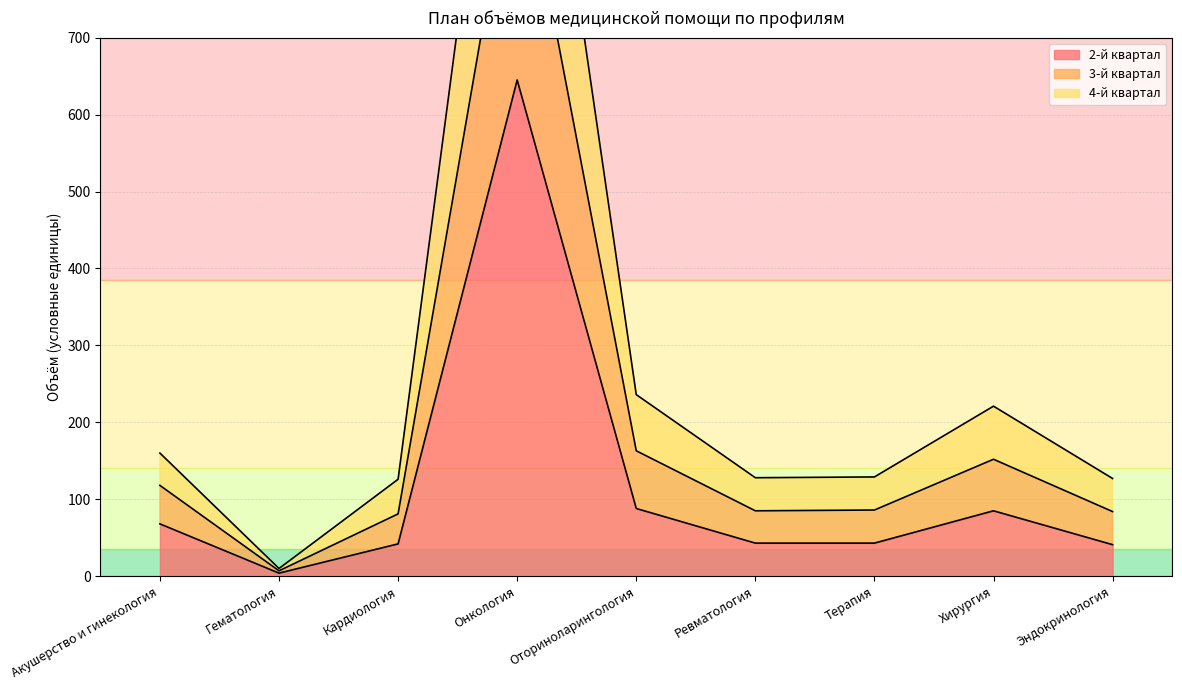

What are all the series names shown in the legend?

2-й квартал, 3-й квартал, 4-й квартал